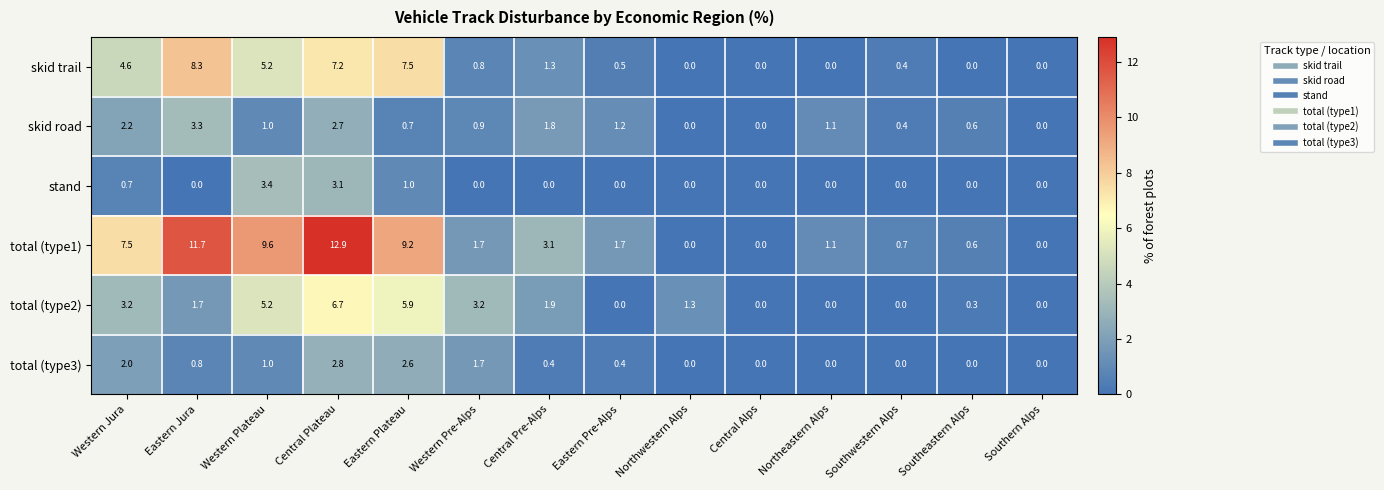

Rank the series by their maximum value, from highest to lowest.

total (type1), skid trail, total (type2), stand, skid road, total (type3)